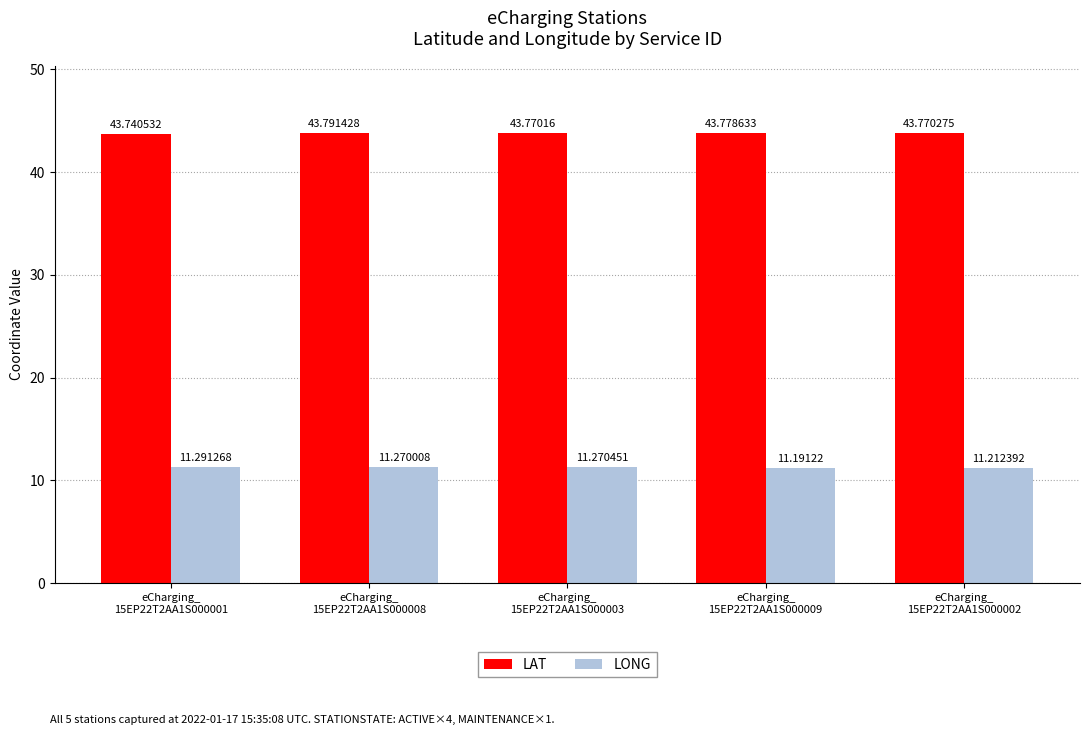

What is the difference between the maximum and second lowest values in the LONG series?

0.1